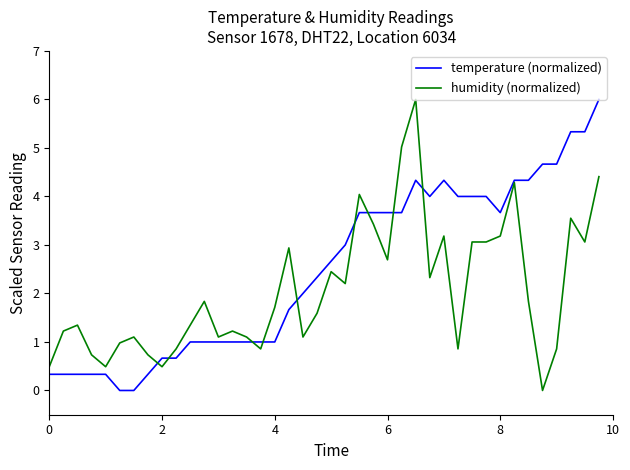

What is the maximum value for humidity (normalized)?

6.0